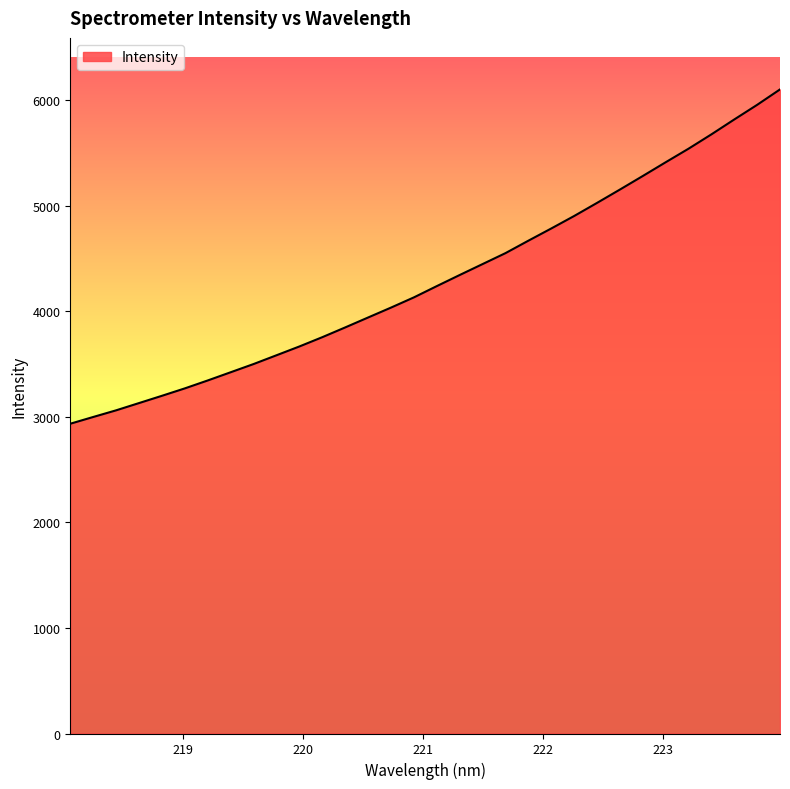

What is the smallest value displayed?

2935.3